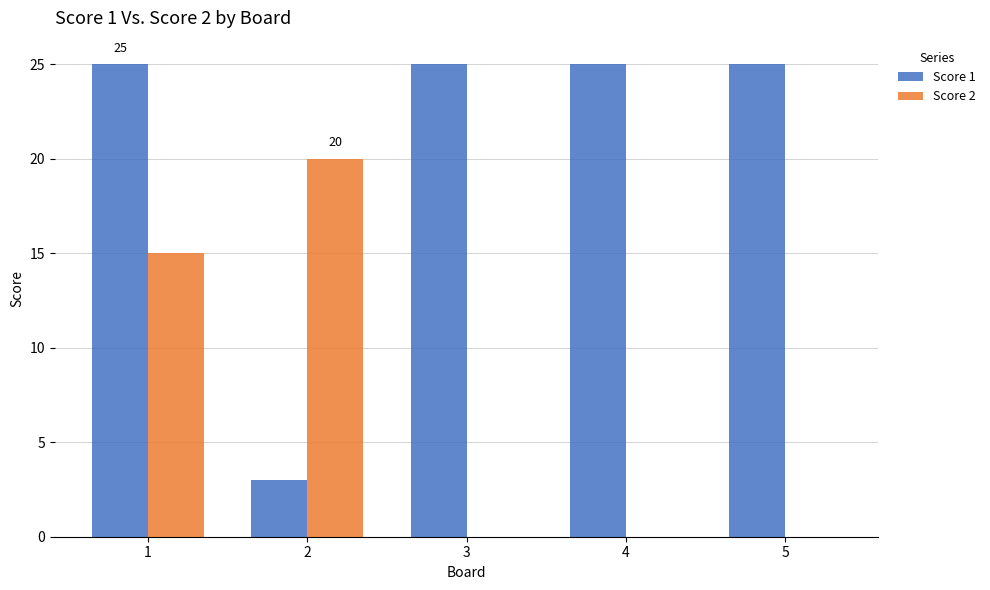

What is the sum of all Score 2 values?

35